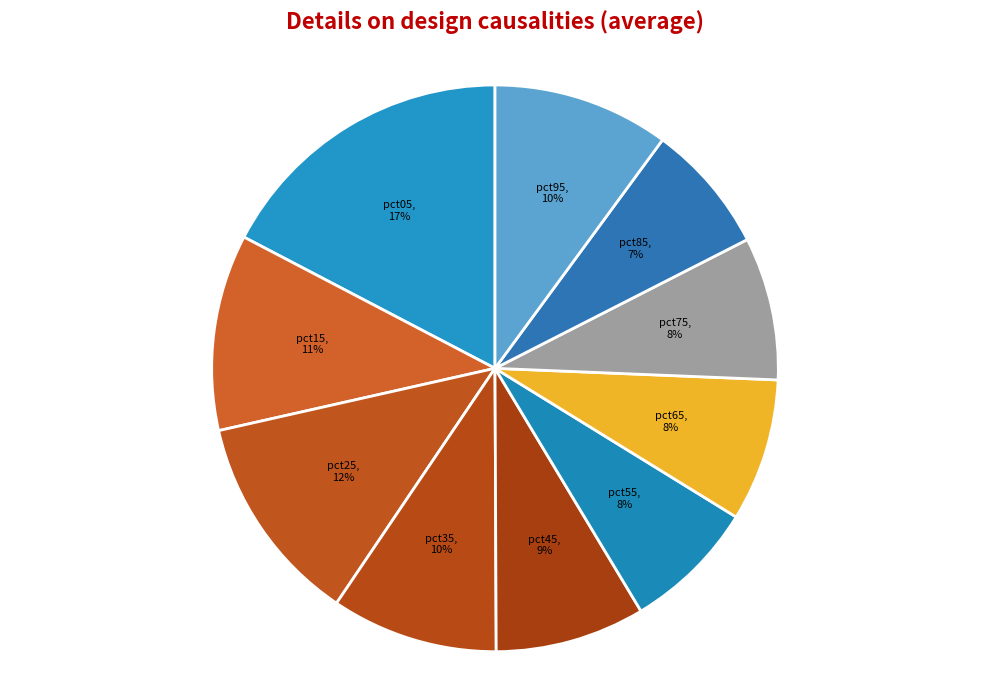

Count the number of slices in the pie.

10